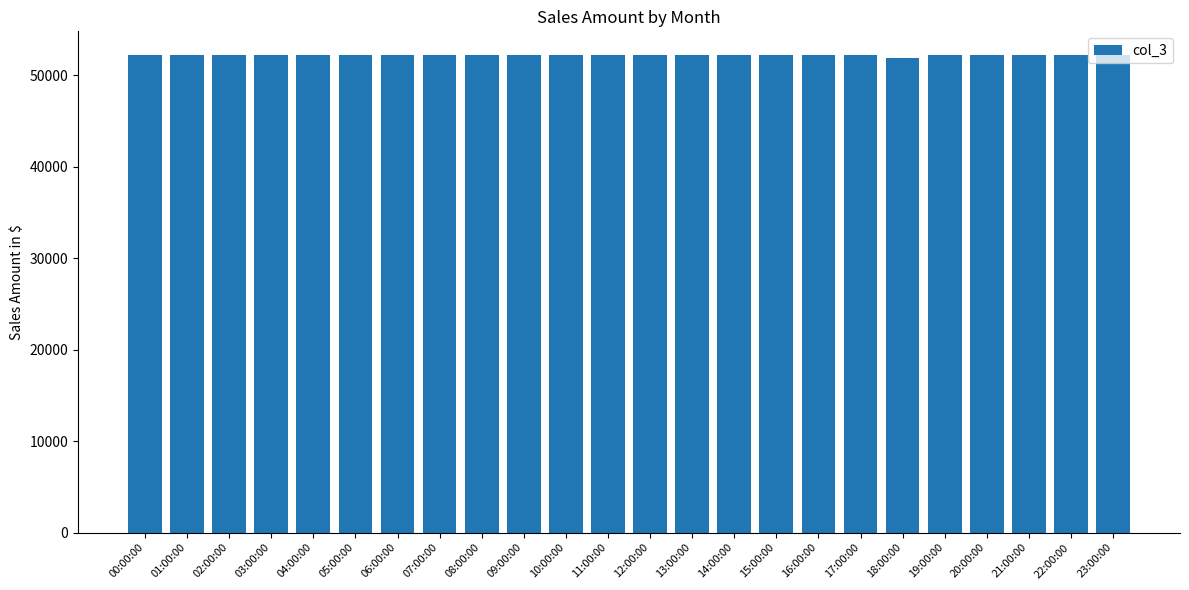

Is it true that the value at 10:00:00 is 52215?

True